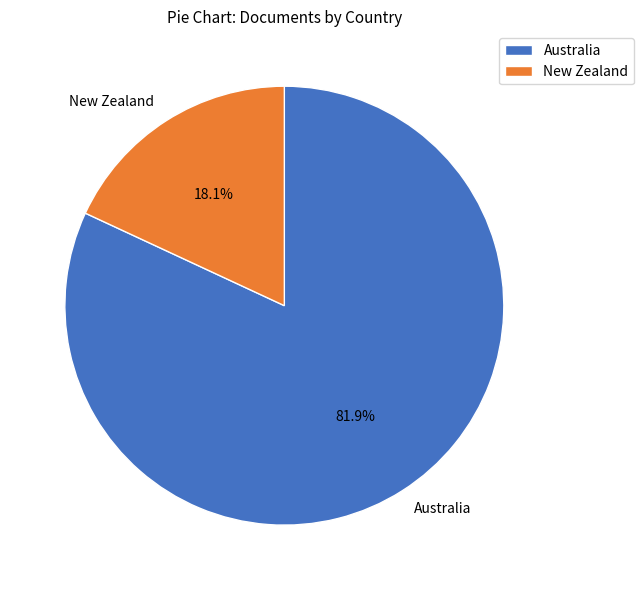

Is there any slice that represents more than half of the pie?

Yes